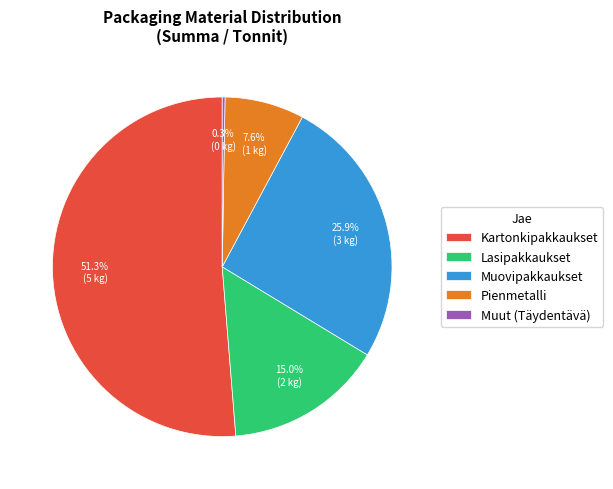

Which slice is the largest?

Kartonkipakkaukset